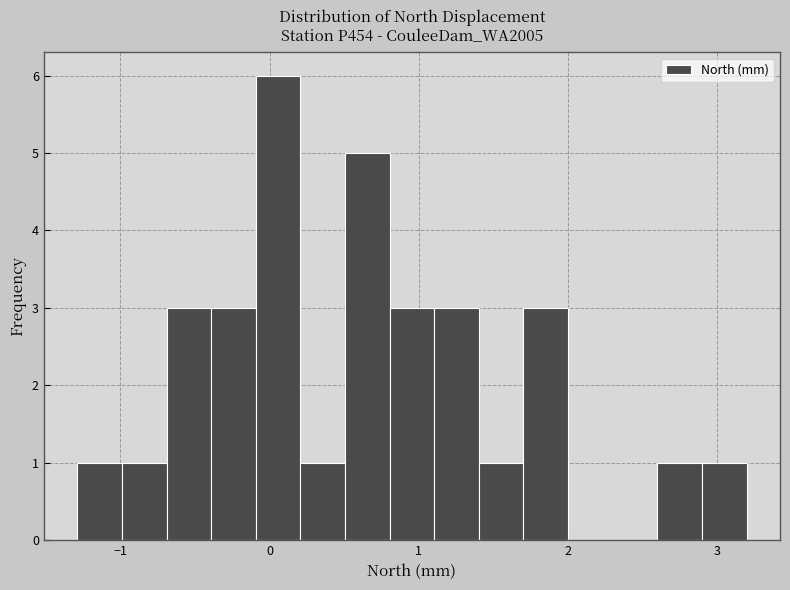

Read against the x-axis, roughly where is the centre of the tallest bar?

0.1